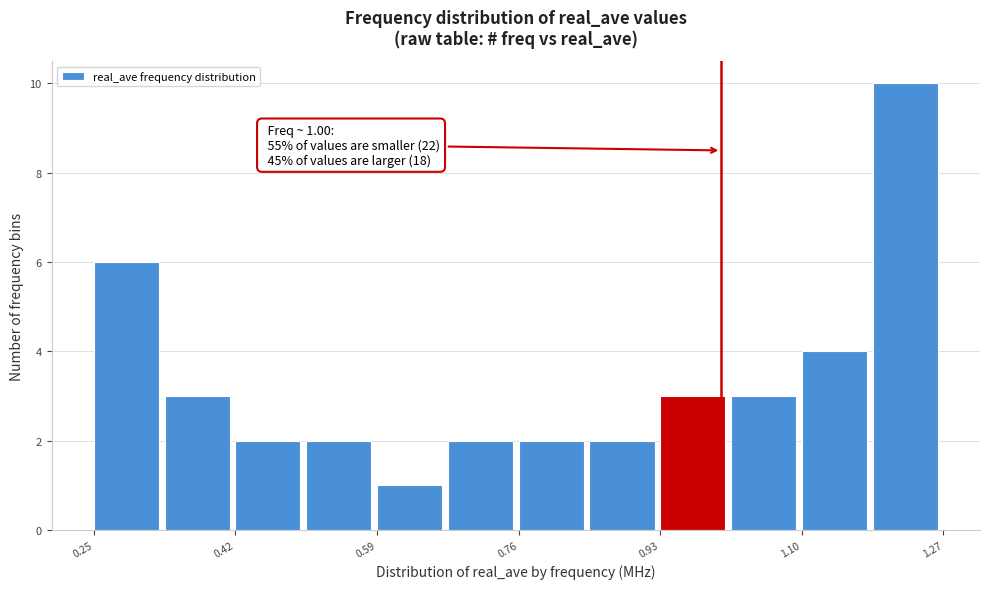

Over which range of the x-axis is the bar tallest?

1.18 to 1.26